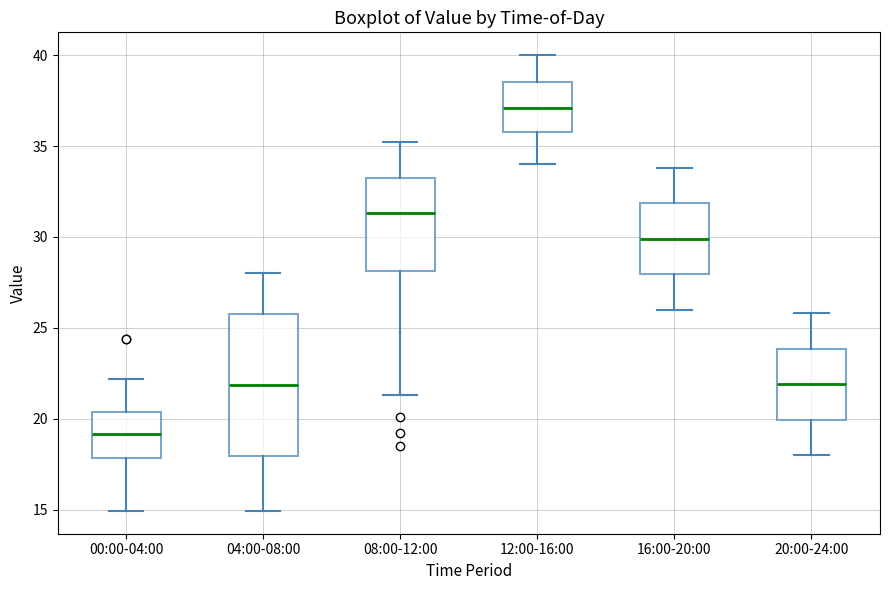

Reading left to right, transcribe this box plot: for each box, give where its median line is, the range the box spans, and where its two whiskers end, as read against the y-axis. The values are not printed on the chart, so give them approximately, as read against the axis.

00:00-04:00: median 19.0, box 18.0 to 20.5, whiskers 15.0 to 22.0
04:00-08:00: median 22.0, box 18.0 to 26.0, whiskers 15.0 to 28.0
08:00-12:00: median 31.5, box 28.0 to 33.5, whiskers 21.5 to 35.0
12:00-16:00: median 37.0, box 36.0 to 38.5, whiskers 34.0 to 40.0
16:00-20:00: median 30.0, box 28.0 to 32.0, whiskers 26.0 to 34.0
20:00-24:00: median 22.0, box 20.0 to 24.0, whiskers 18.0 to 26.0